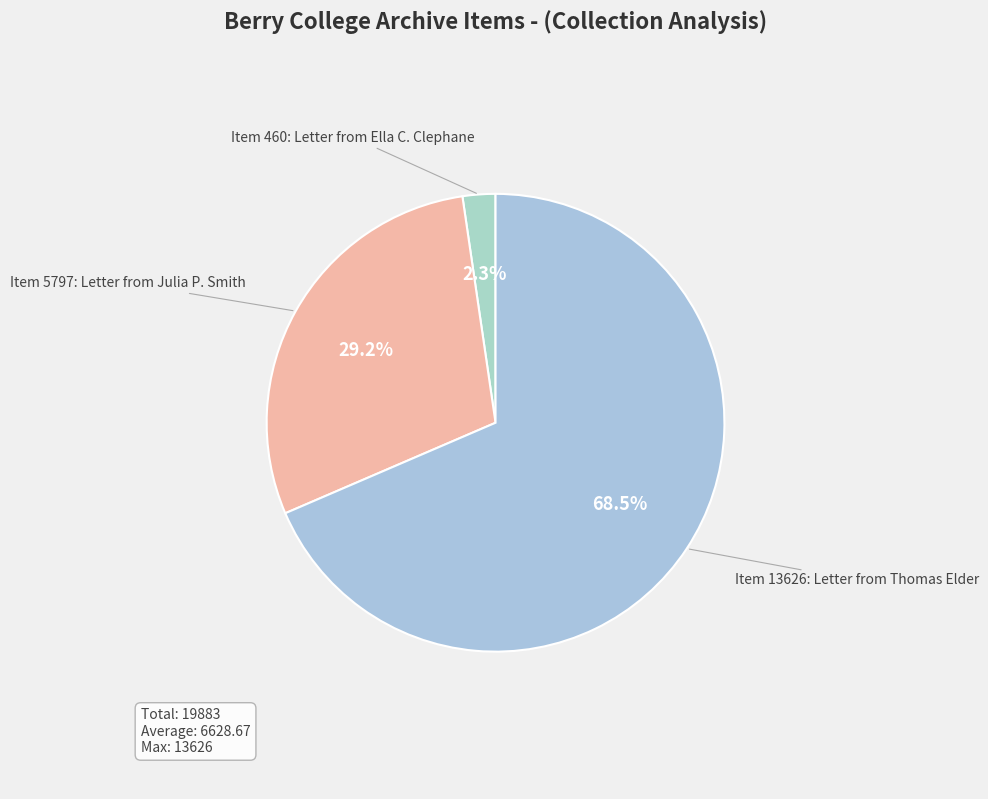

How many segments does this pie chart have?

3